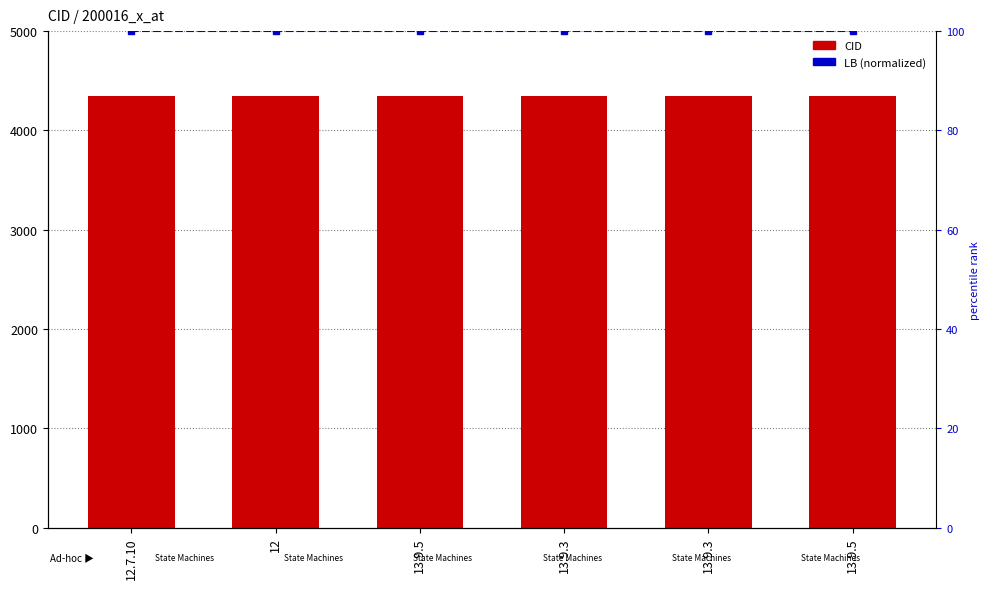

Is it true that CID equals 4351 at 12.7.10?

True